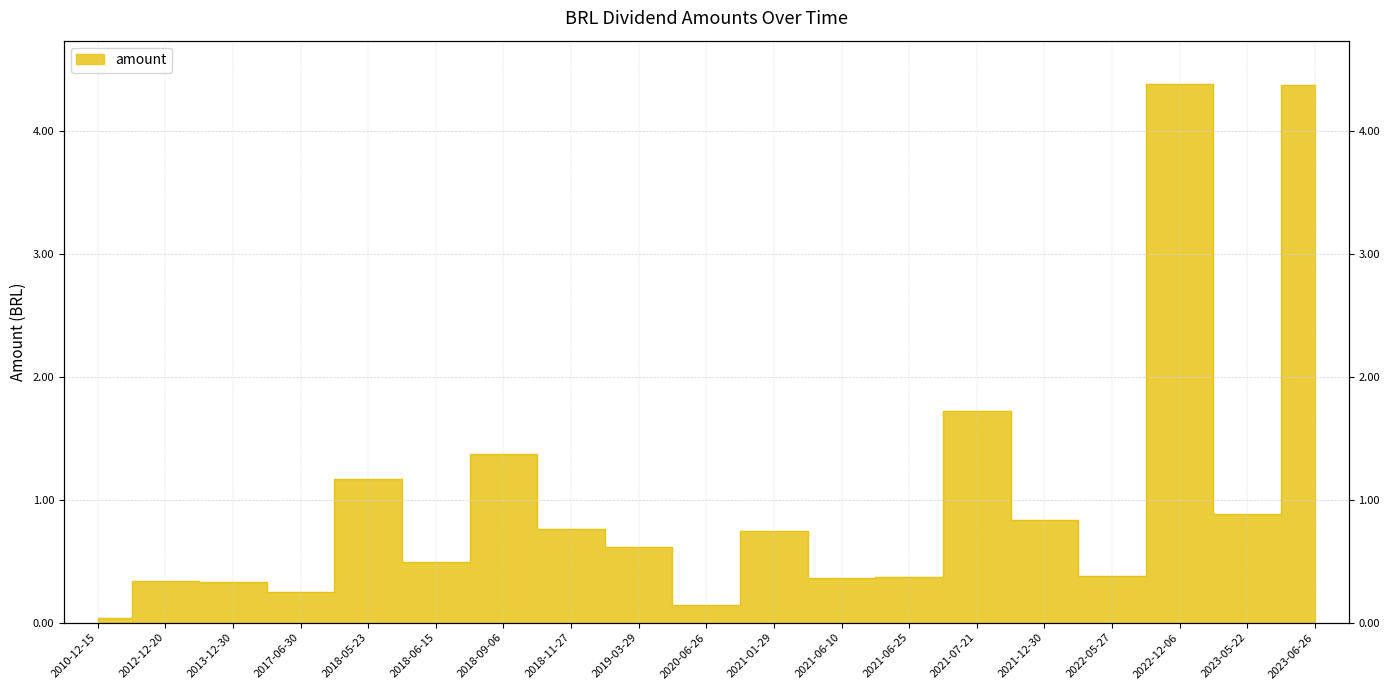

At which category does the data reach its first local peak?

2012-12-20